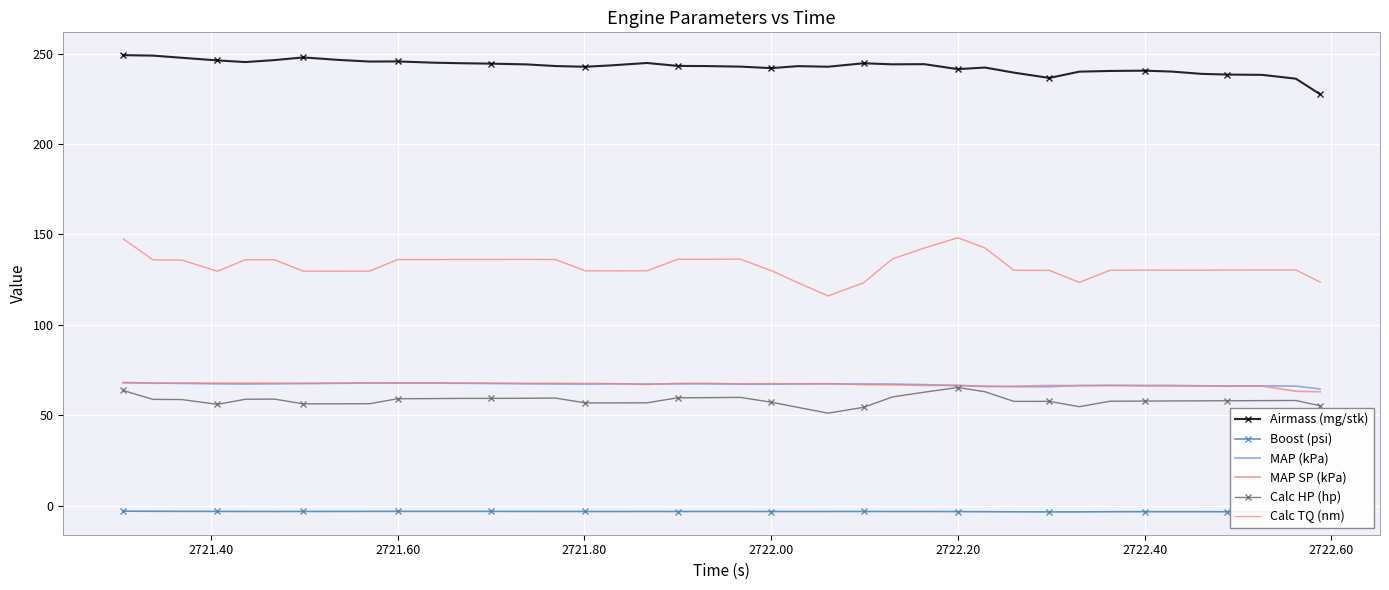

What is the label of the 7th point from the right?

2722.40